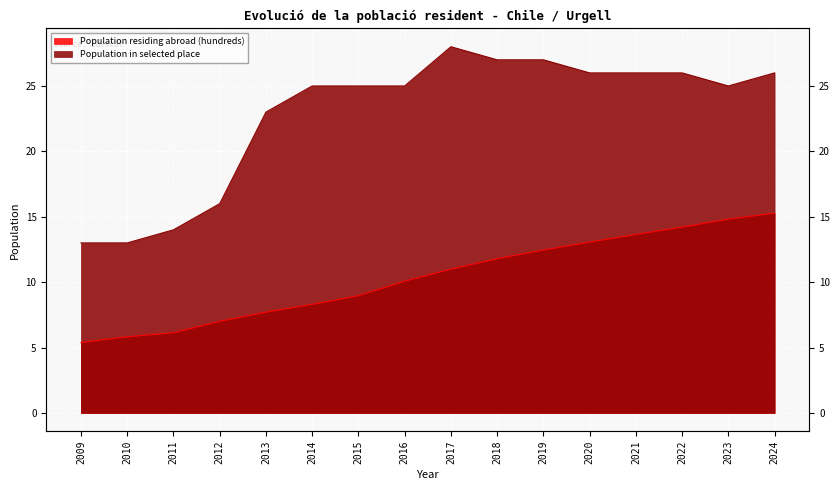

Read the Population in selected place value at 2018.

27.0